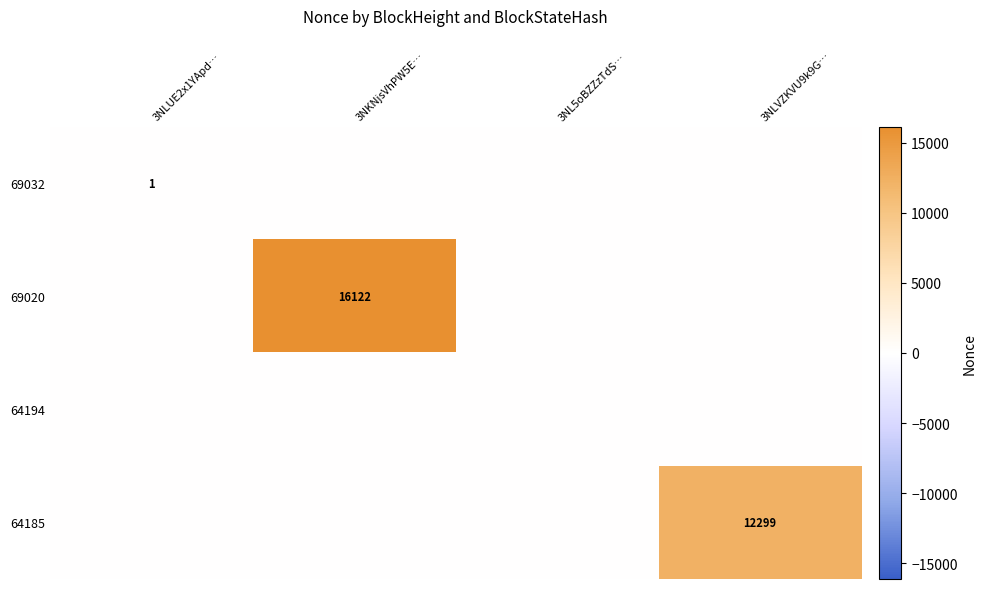

How many distinct data groups are displayed?

4